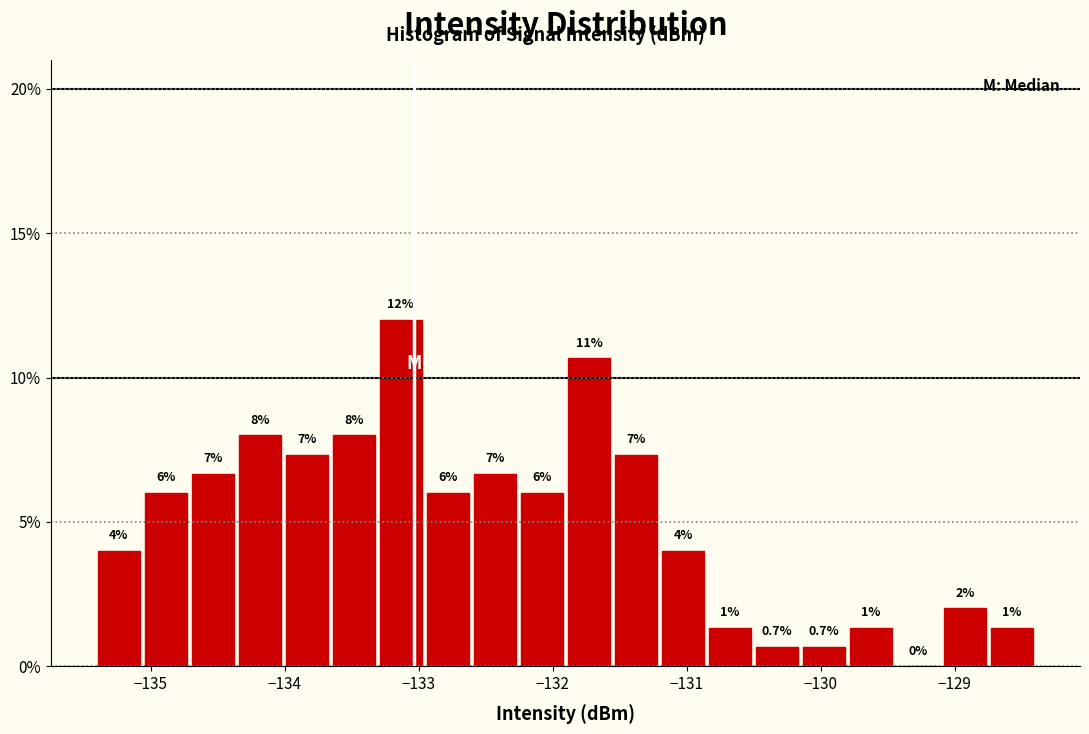

Read against the x-axis, roughly where is the centre of the tallest bar?

-133.1